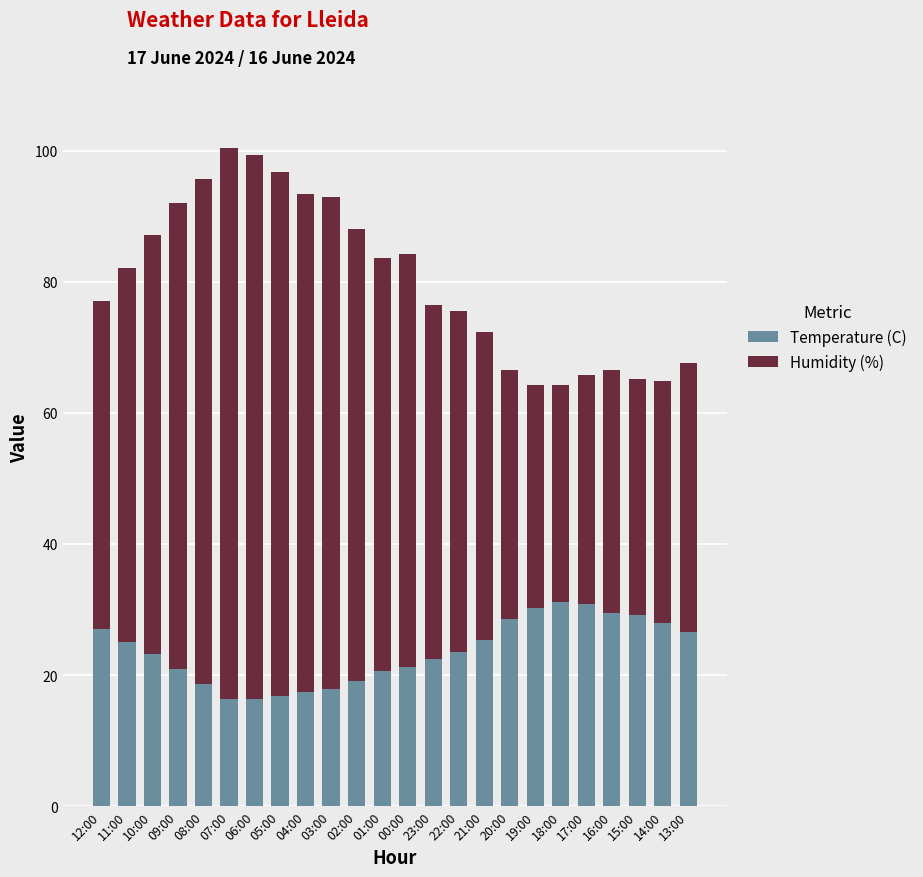

What are all the series names shown in the legend?

Temperature (C), Humidity (%)